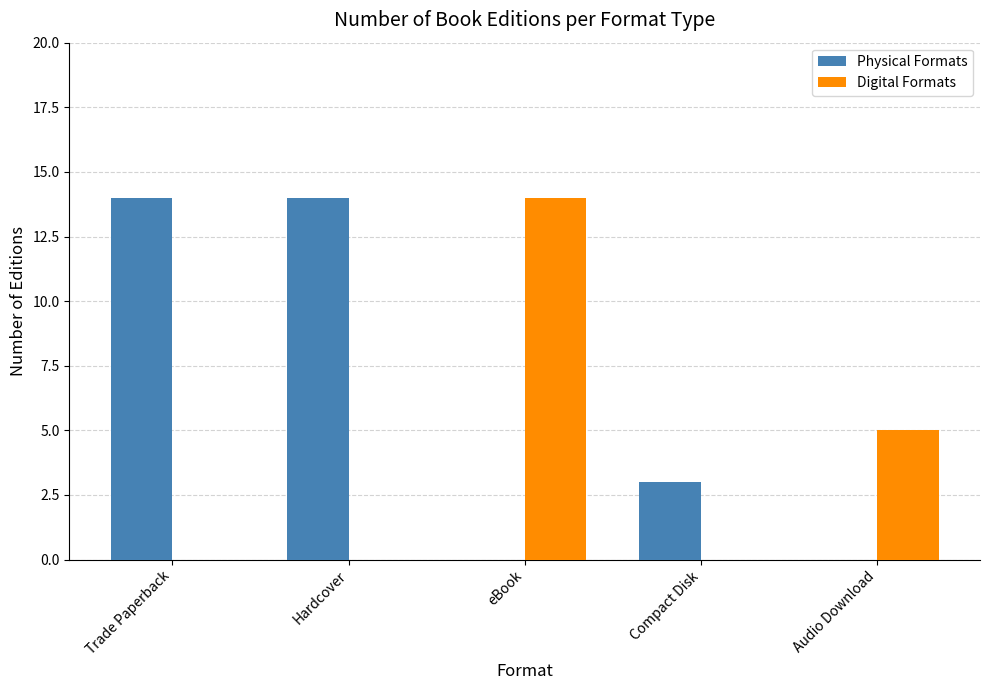

What is the approximate value of Digital Formats at eBook?

14